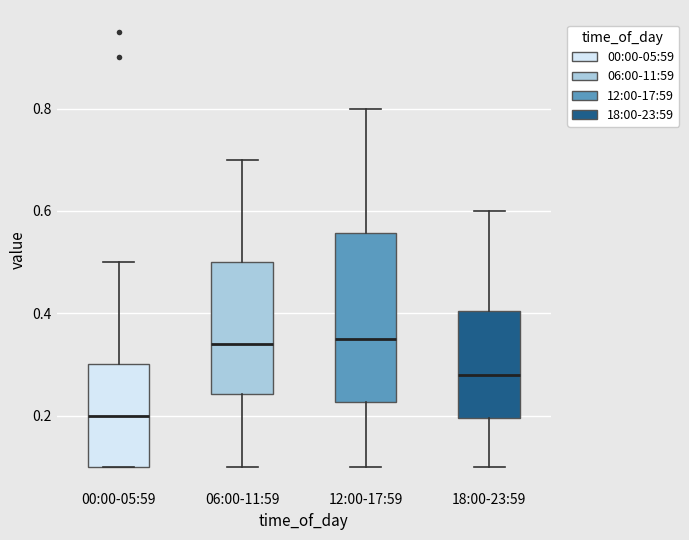

Reading left to right, transcribe this box plot: for each box, give where its median line is, the range the box spans, and where its two whiskers end, as read against the y-axis. The values are not printed on the chart, so give them approximately, as read against the axis.

00:00-05:59: median 0.20, box 0.10 to 0.30, whiskers 0.10 to 0.50
06:00-11:59: median 0.34, box 0.24 to 0.50, whiskers 0.10 to 0.70
12:00-17:59: median 0.36, box 0.22 to 0.56, whiskers 0.10 to 0.80
18:00-23:59: median 0.28, box 0.20 to 0.40, whiskers 0.10 to 0.60